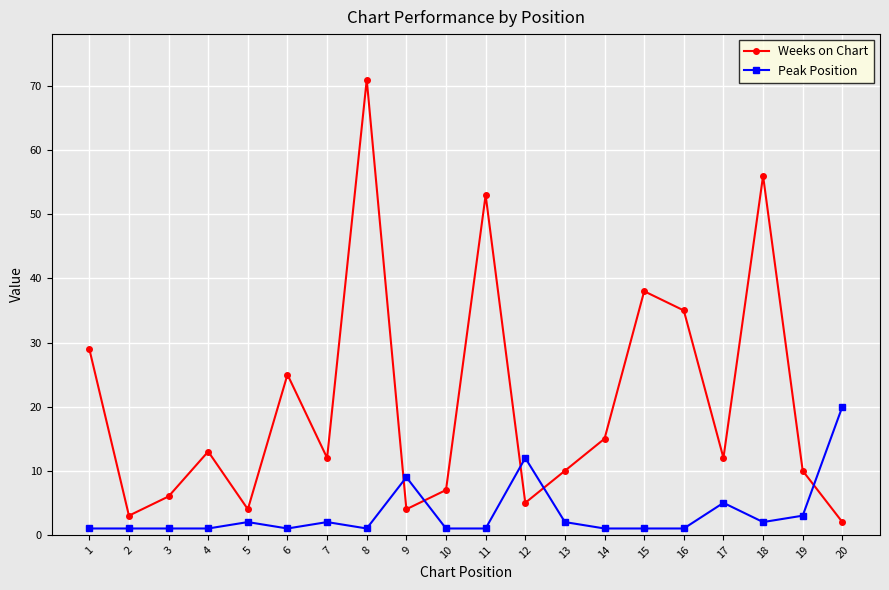

True or false: Weeks on Chart and Peak Position cross at least once.

True